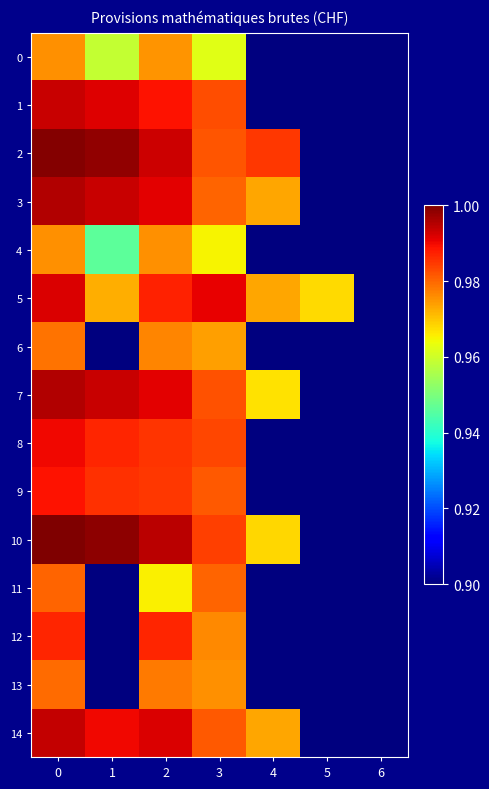

Between 1 and 3, which is larger?

3